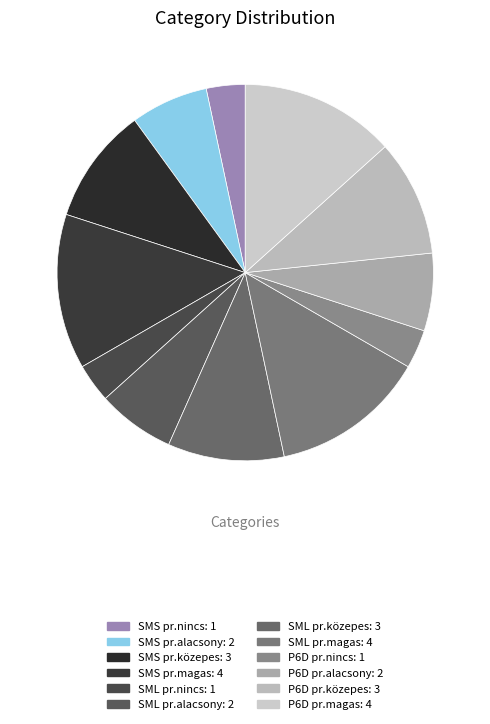

Which has a higher value, SML pr.alacsony or SML pr.közepes?

SML pr.közepes